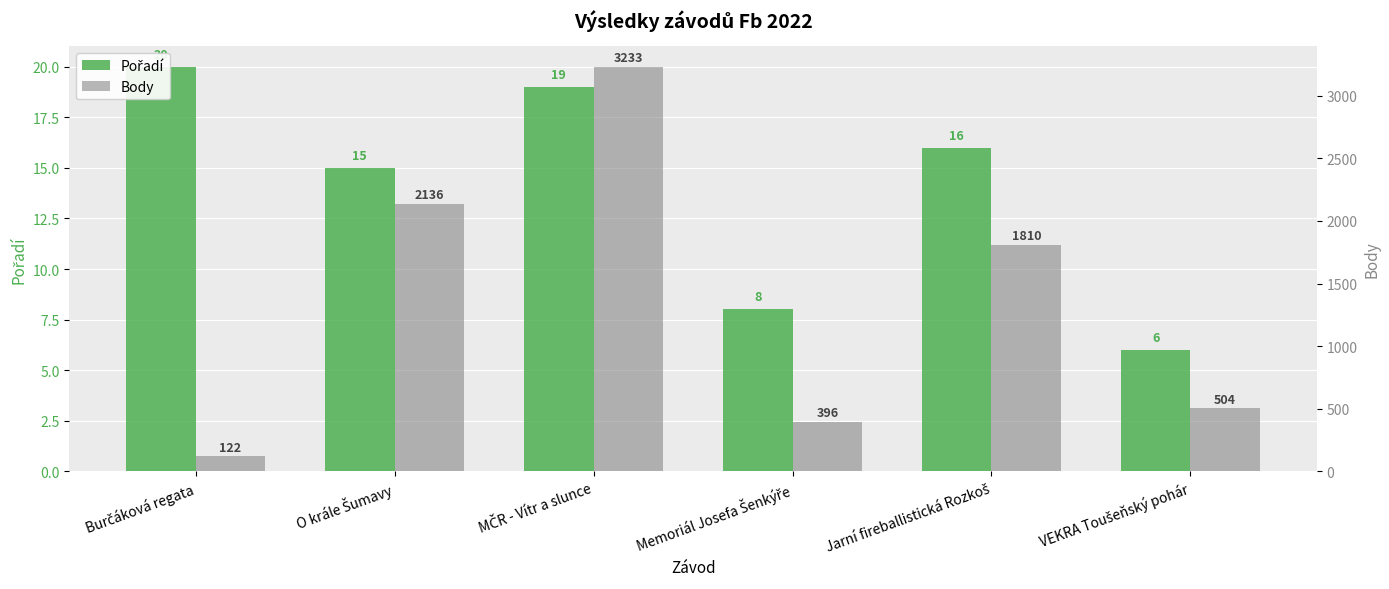

At which label does Pořadí reach its minimum?

VEKRA Toušeňský pohár